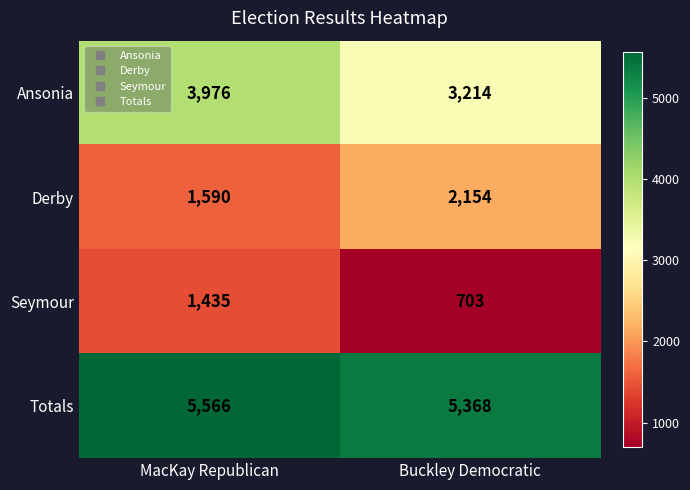

How many data points does each series have?

2